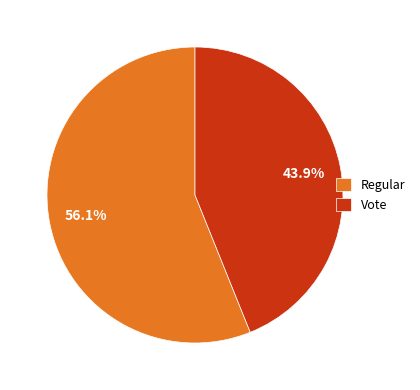

What percentage is the Vote slice, to the nearest percent?

44%